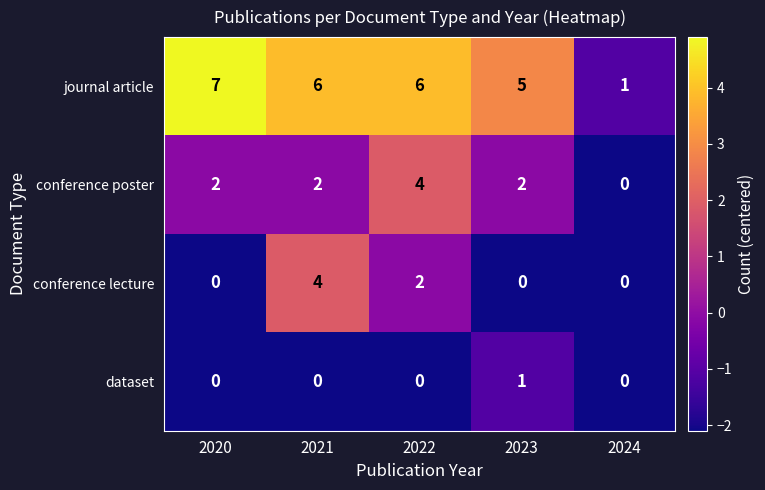

Reading left to right, list all the values displayed in this chart.

journal article: 2020=7	2021=6	2022=6	2023=5	2024=1
conference poster: 2020=2	2021=2	2022=4	2023=2	2024=0
conference lecture: 2020=0	2021=4	2022=2	2023=0	2024=0
dataset: 2020=0	2021=0	2022=0	2023=1	2024=0